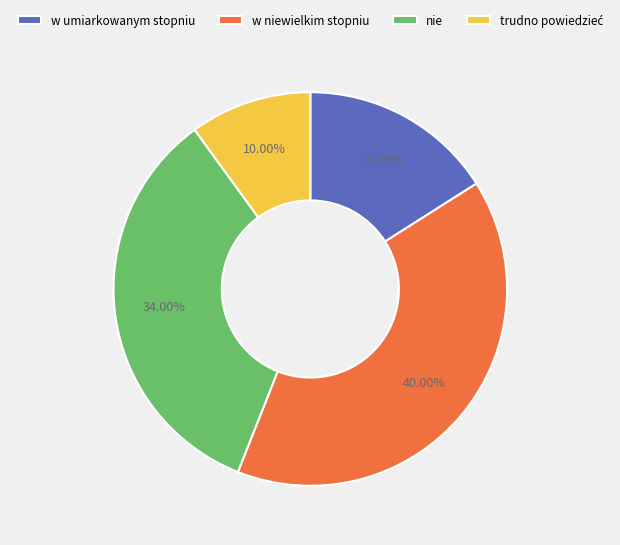

Does any single category account for the majority?

No